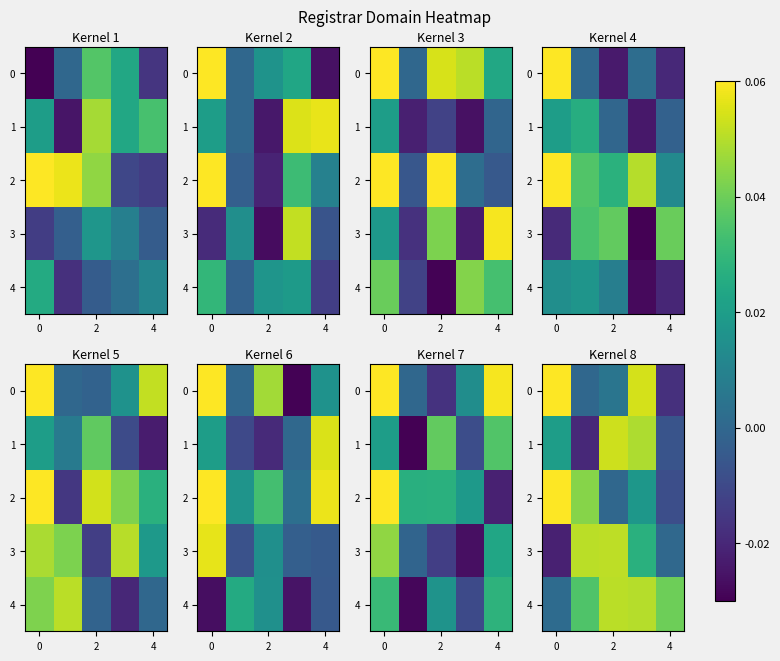

How many categories are shown in the chart?

5